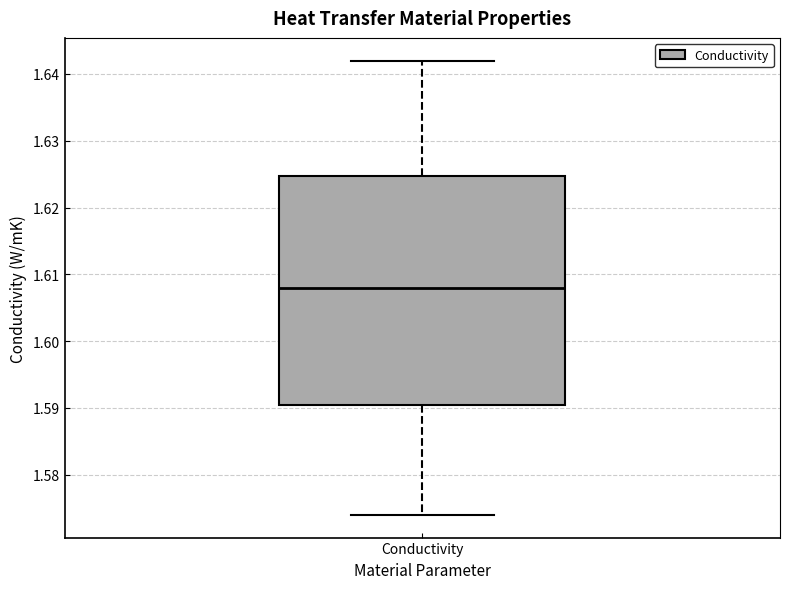

Read this box plot against the y-axis: the position of the median line, the range covered by the box, and the ends of both whiskers. The values are not printed on the chart, so give them approximately, as read against the axis.

median 1.608, box 1.591 to 1.625, whiskers 1.574 to 1.642